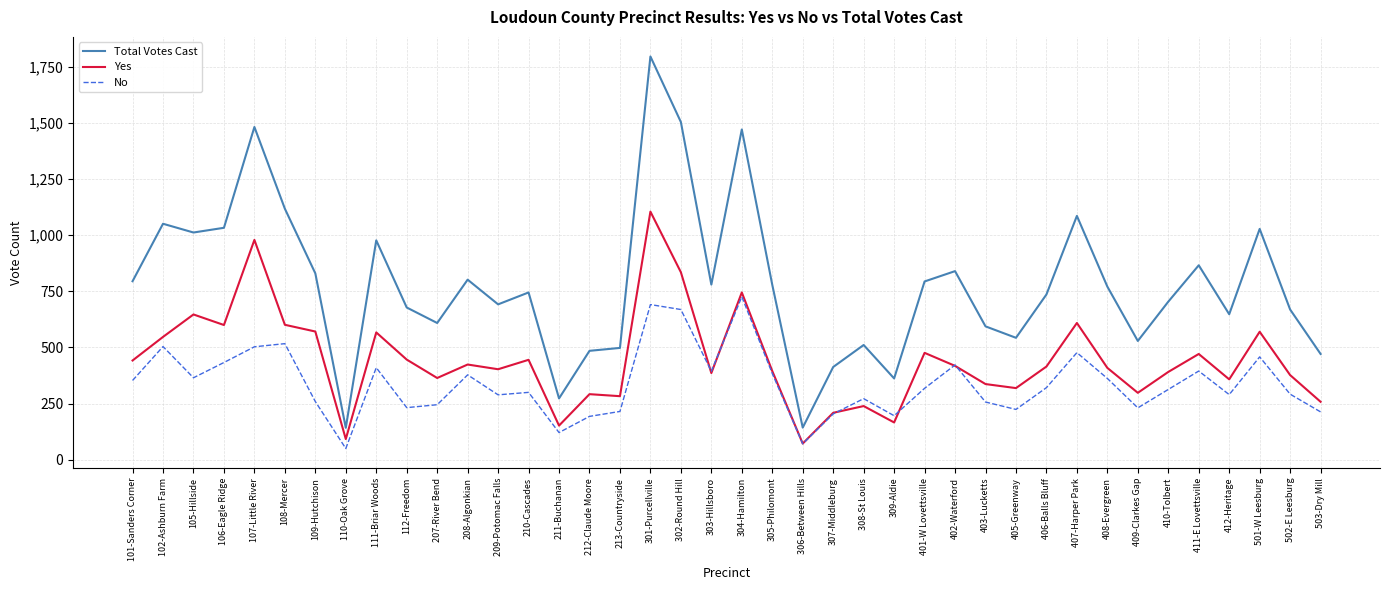

Does the chart display data point markers on the line(s)?

No